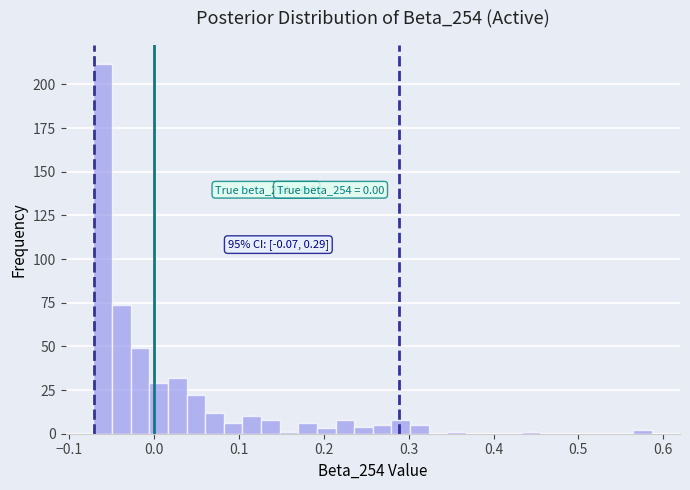

Read against the x-axis, roughly where is the centre of the tallest bar?

-0.06